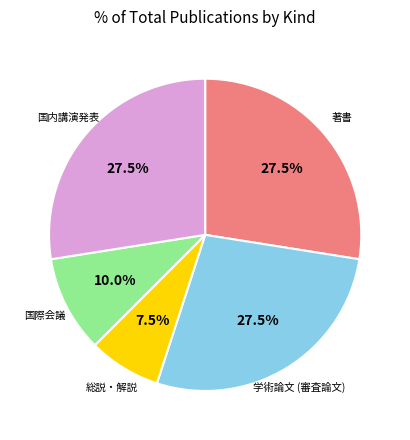

Is there a majority slice in this chart?

No